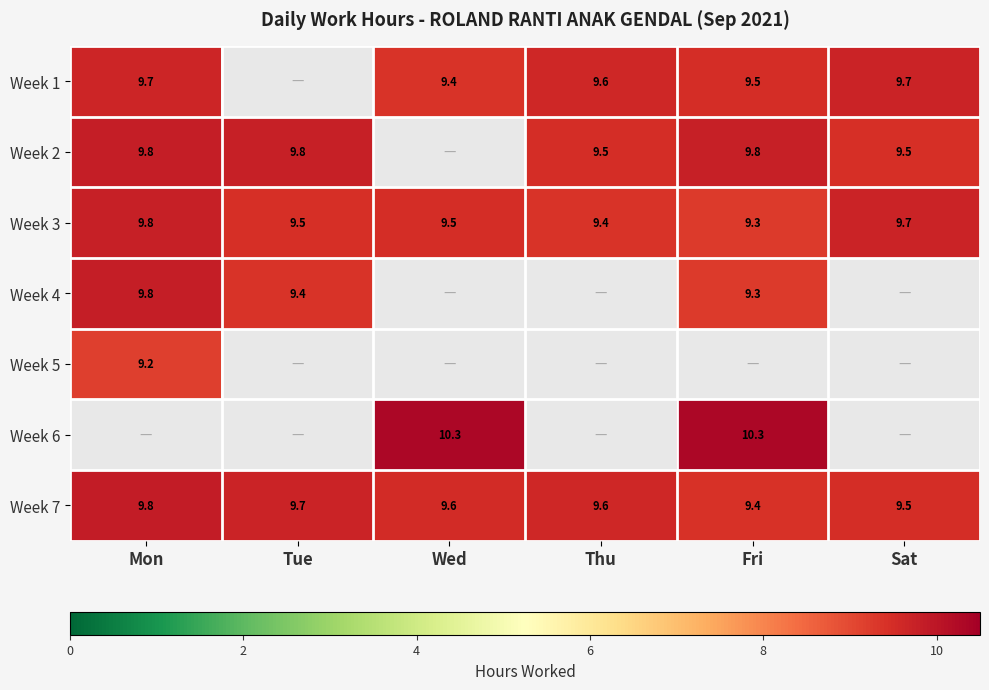

What is the average value of the Week 3 series?

9.5